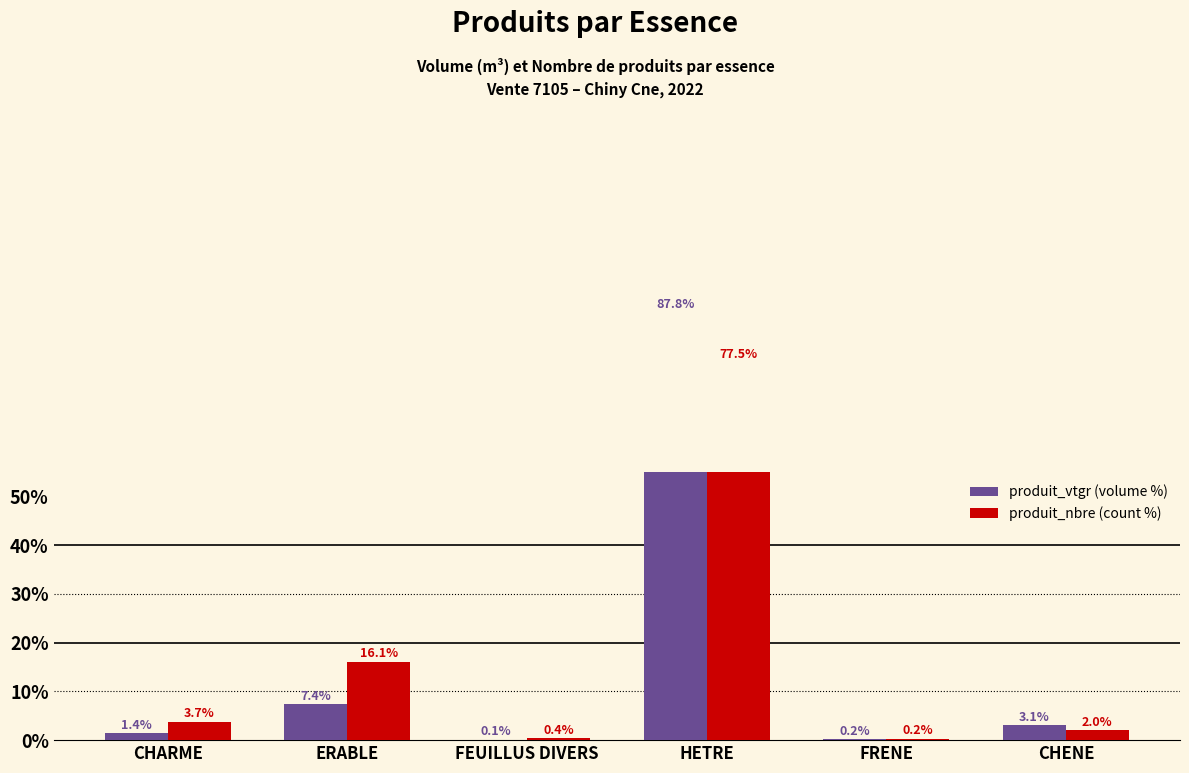

What is the sum of the produit_nbre (count %) values at ERABLE and CHENE?

18.1